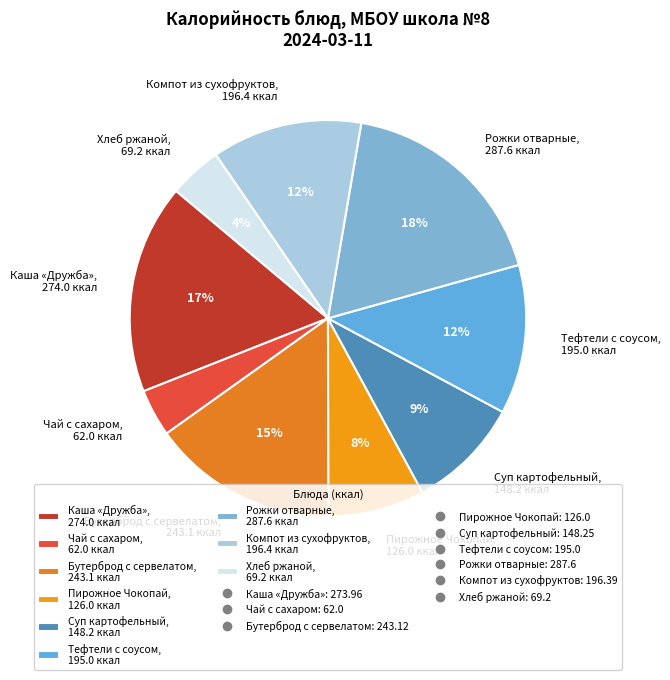

True or false: Хлеб ржаной accounts for 10% of the total.

False